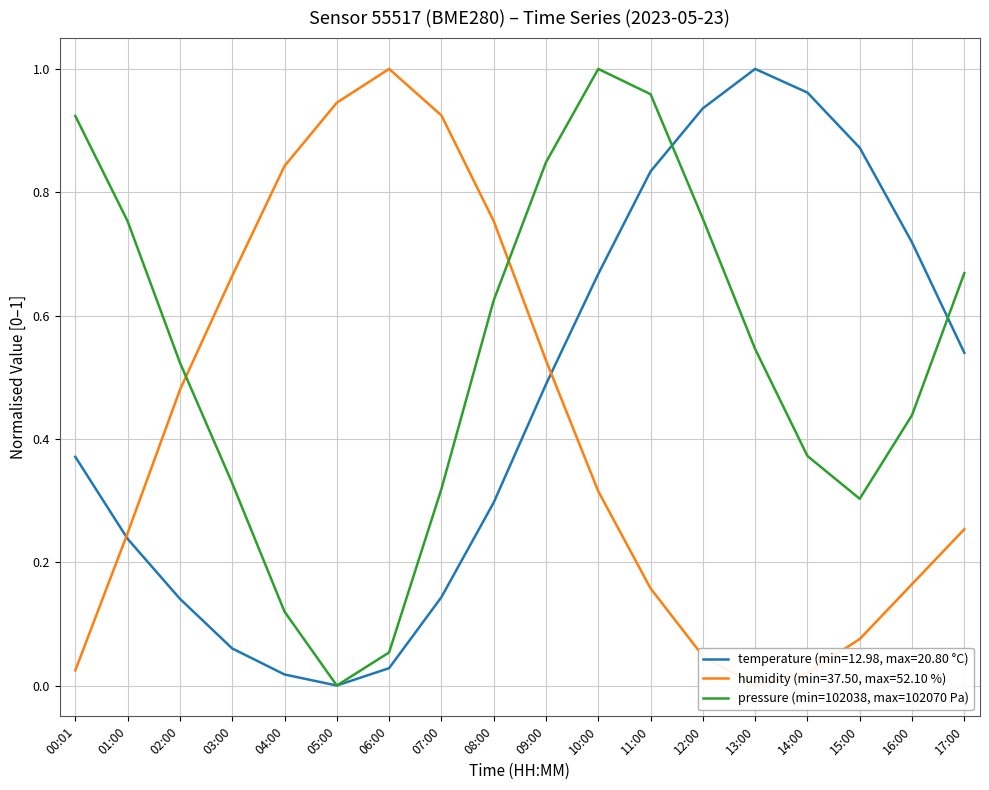

How many interior local valleys (lower than both neighbors) does the data have?

2